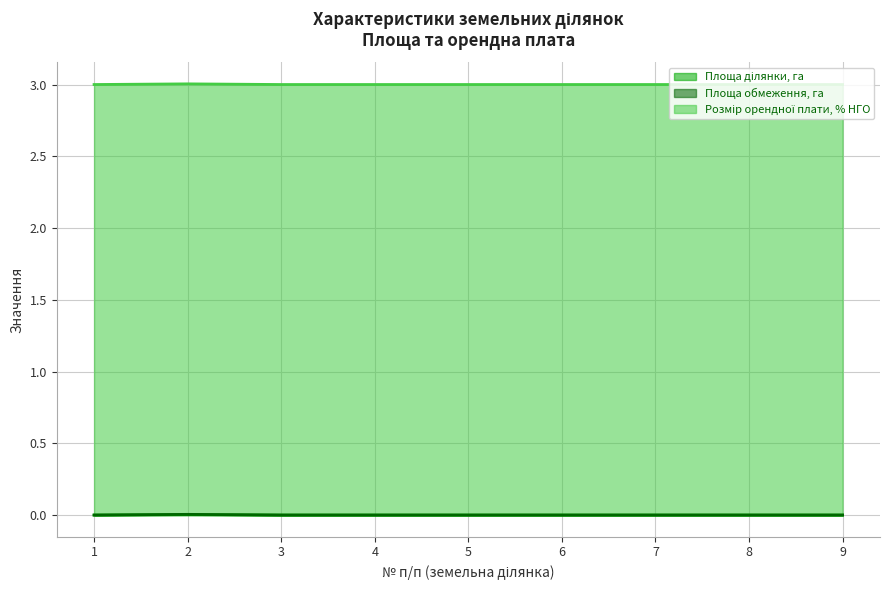

True or false: Площа ділянки, га has more than 2 points higher than both neighbors.

False